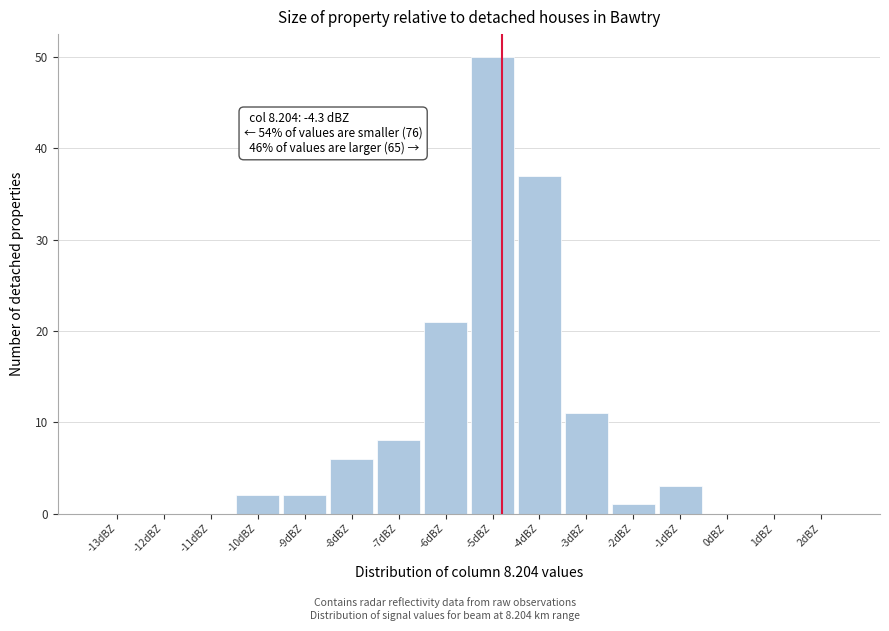

Reading left to right, transcribe all the data shown in this chart.

-13dBZ=0	-12dBZ=0	-11dBZ=0	-10dBZ=2	-9dBZ=2	-8dBZ=6	-7dBZ=8	-6dBZ=21	-5dBZ=50	-4dBZ=37	-3dBZ=11	-2dBZ=1	-1dBZ=3	0dBZ=0	1dBZ=0	2dBZ=0